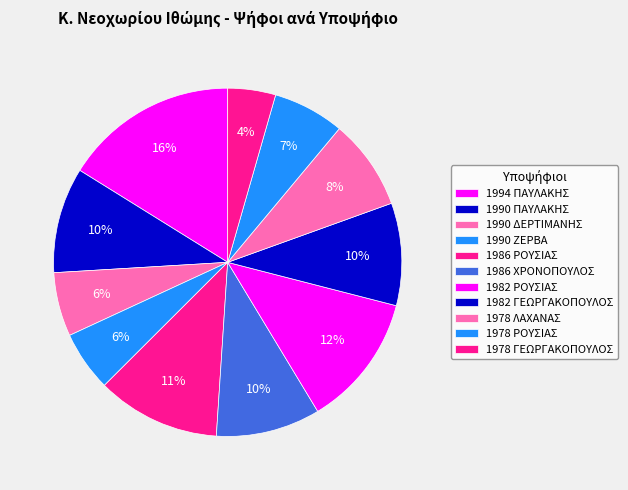

What is the ratio of the value at 1978 ΓΕΩΡΓΑΚΟΠΟΥΛΟΣ to the value at 1986 ΧΡΟΝΟΠΟΥΛΟΣ?

0.5